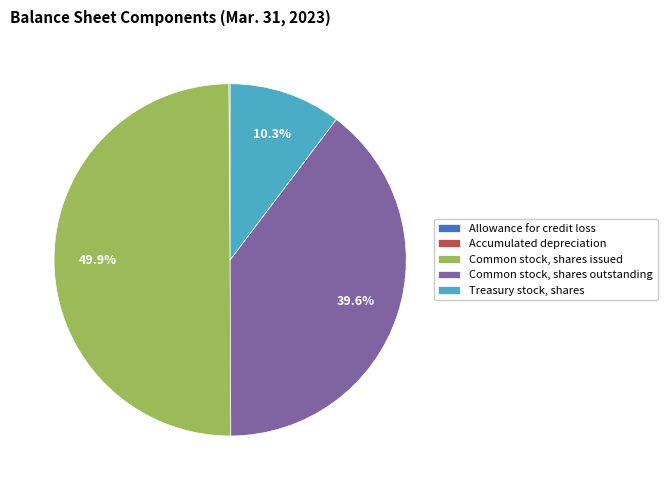

Which slice is the largest?

Common stock, shares issued